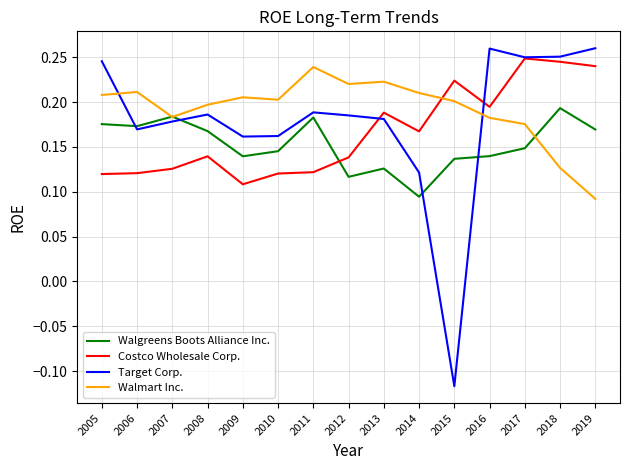

Is the value of Target Corp. at 2010 greater than the value of Costco Wholesale Corp. at 2013?

No